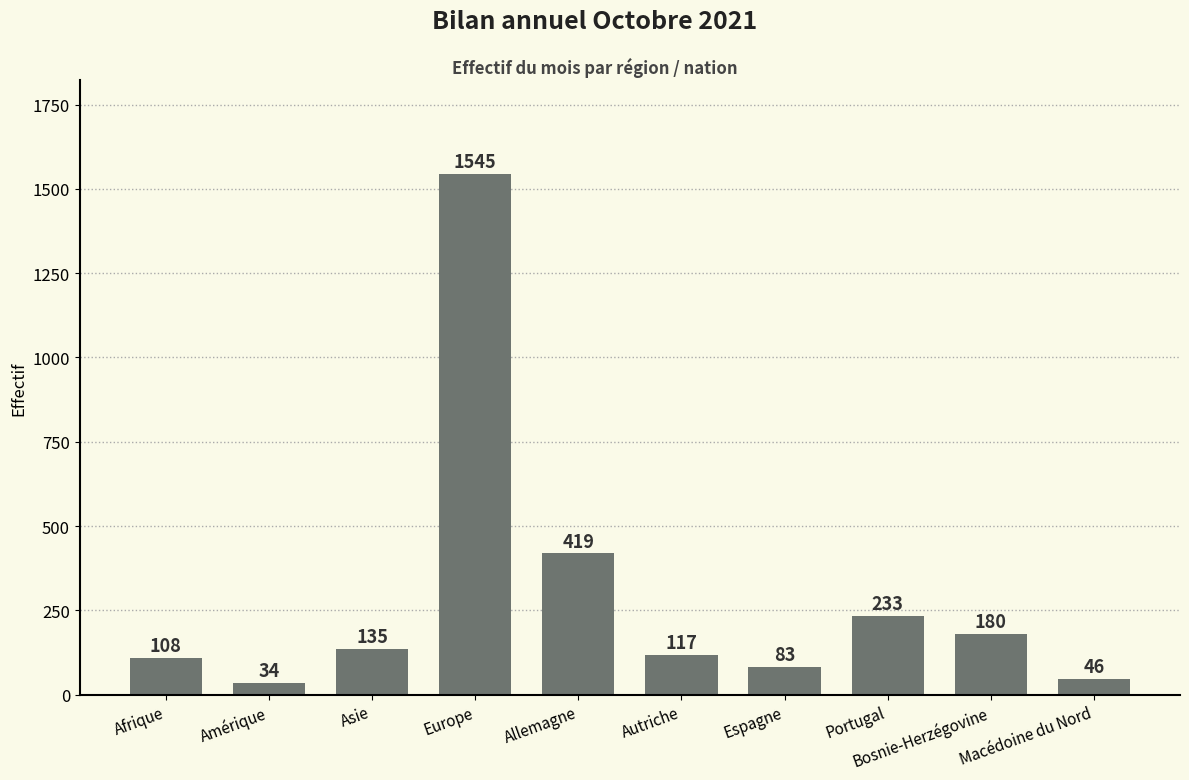

What is the average value?

290